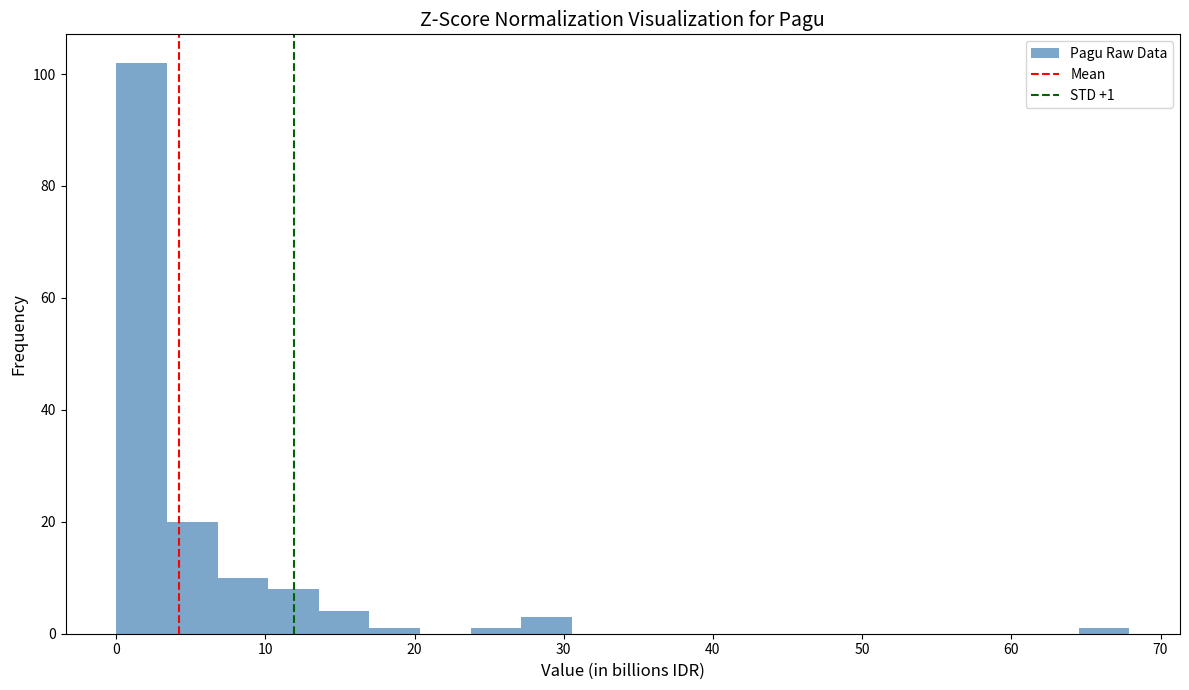

Read against the x-axis, roughly where is the centre of the tallest bar?

2